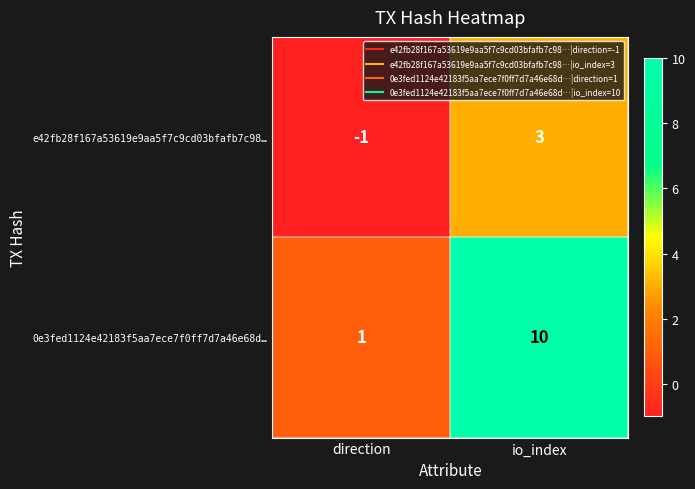

What is the difference between the highest and lowest values at direction?

2